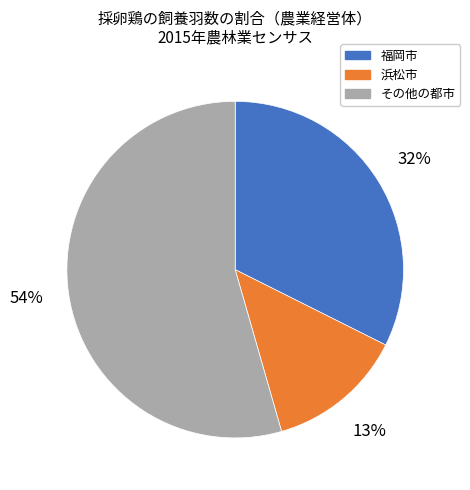

Rank the categories by value from lowest to highest.

浜松市, 福岡市, その他の都市